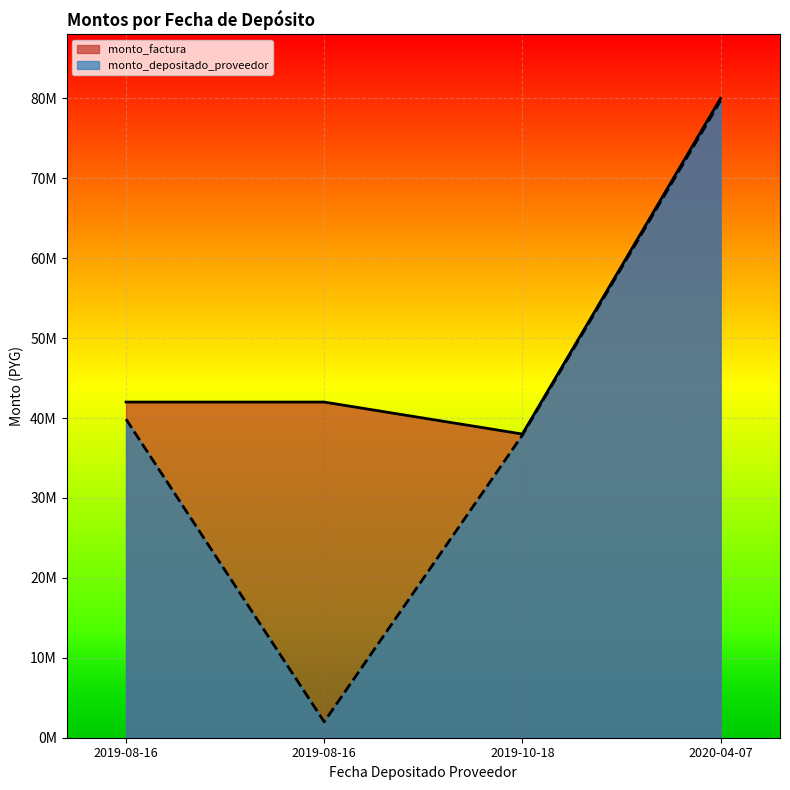

What are all the series names shown in the legend?

monto_factura, monto_depositado_proveedor